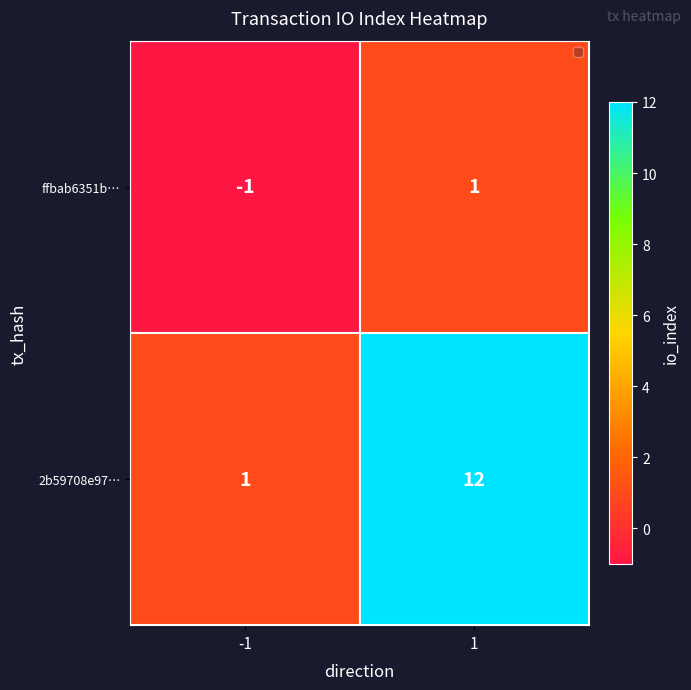

At 1, list the series in order from smallest to largest.

ffbab6351b…, 2b59708e97…